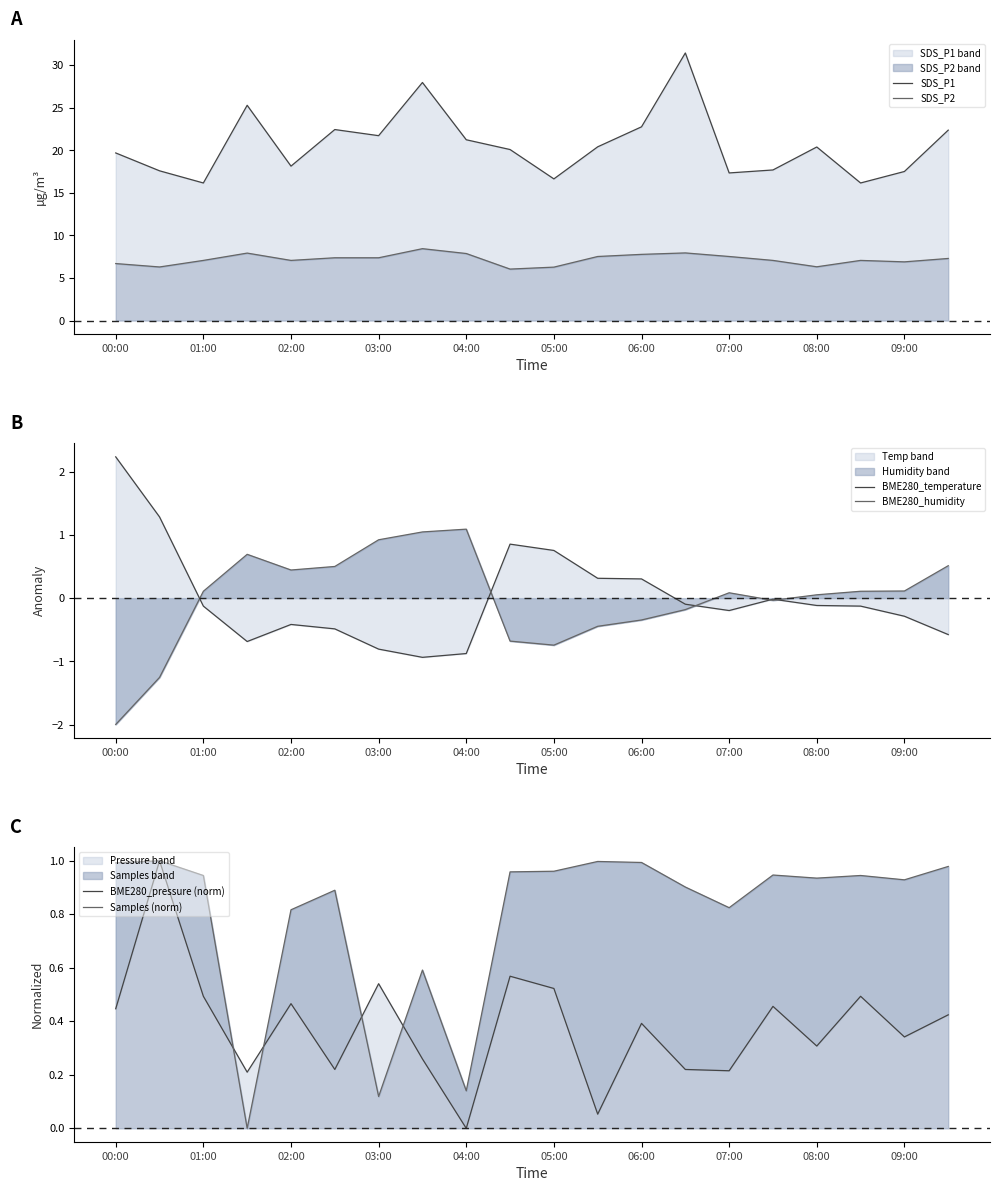

Between 05:00 and 16, which is larger?

05:00